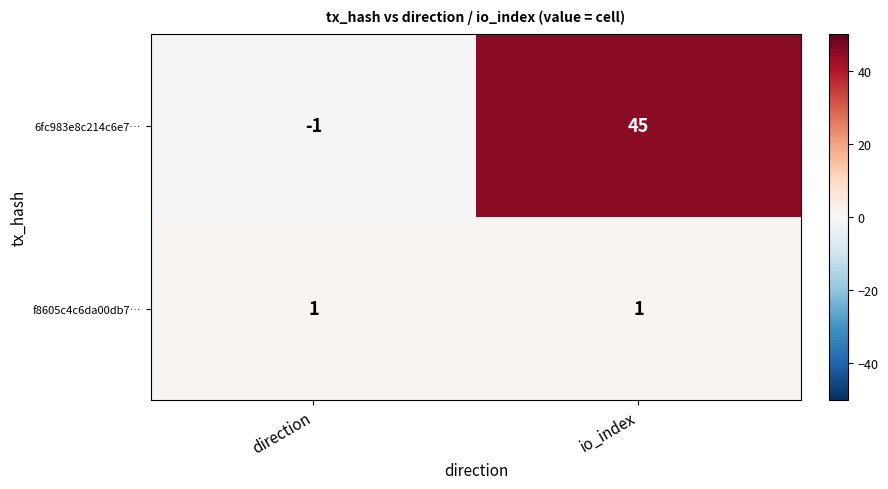

Which series changed the most between direction and io_index?

6fc983e8c214c6e7…